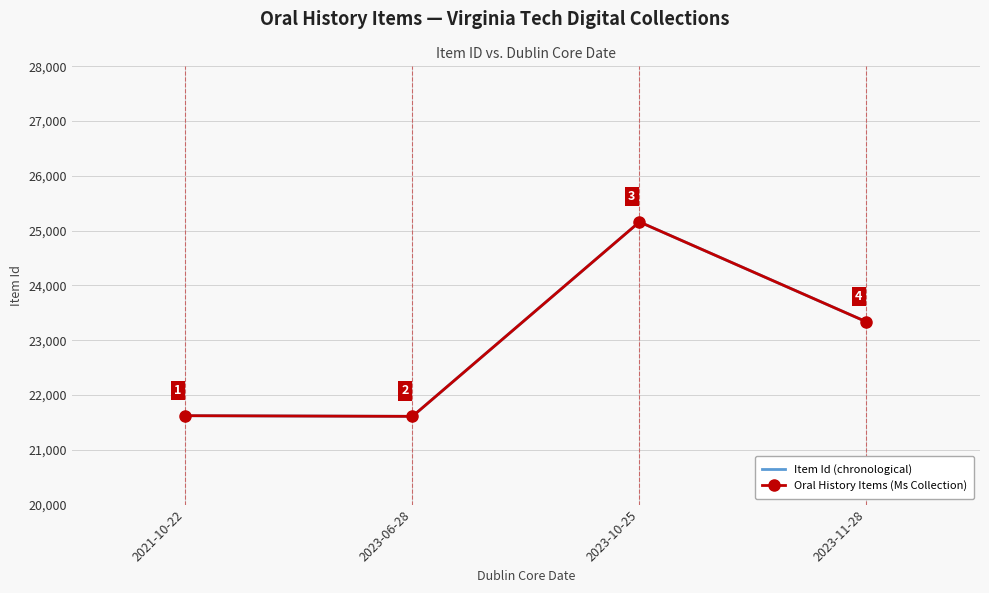

What is the maximum value shown in the chart?

25160